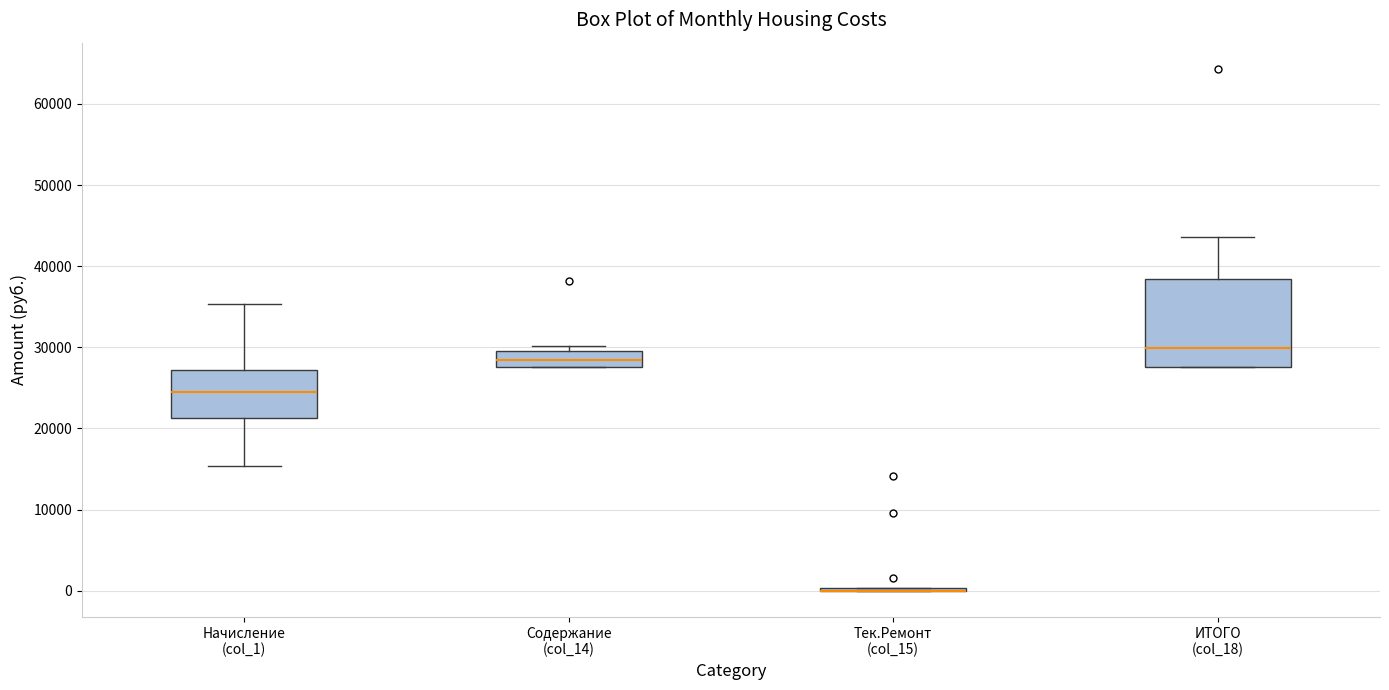

Reading left to right, read every box against the y-axis: the position of its median line, the range the box covers, and the ends of its whiskers. The values are not printed on the chart, so give them approximately, as read against the axis.

Начисление (col_1): median 24000, box 21000 to 27000, whiskers 15000 to 35000
Содержание (col_14): median 28000 (inside the box), box 28000 to 30000, whiskers 28000 to 30000 (just above the box's upper edge)
Тек.Ремонт (col_15): box collapsed to a line at 0, whiskers 0 to 0
ИТОГО (col_18): median 30000, box 28000 to 38000, whiskers 28000 to 44000